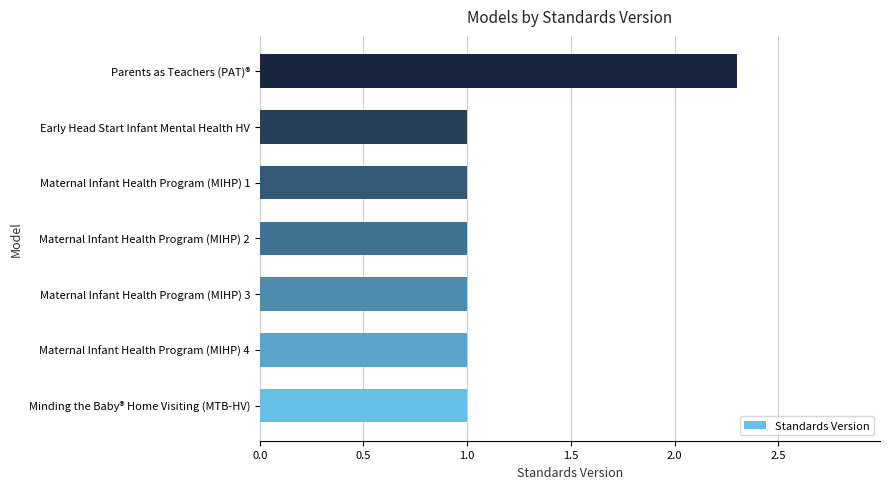

Reading bottom to top, transcribe all the data shown in this chart.

Minding the Baby® Home Visiting (MTB-HV)=1.0	Maternal Infant Health Program (MIHP) 4=1.0	Maternal Infant Health Program (MIHP) 3=1.0	Maternal Infant Health Program (MIHP) 2=1.0	Maternal Infant Health Program (MIHP) 1=1.0	Early Head Start Infant Mental Health HV=1.0	Parents as Teachers (PAT)®=2.3